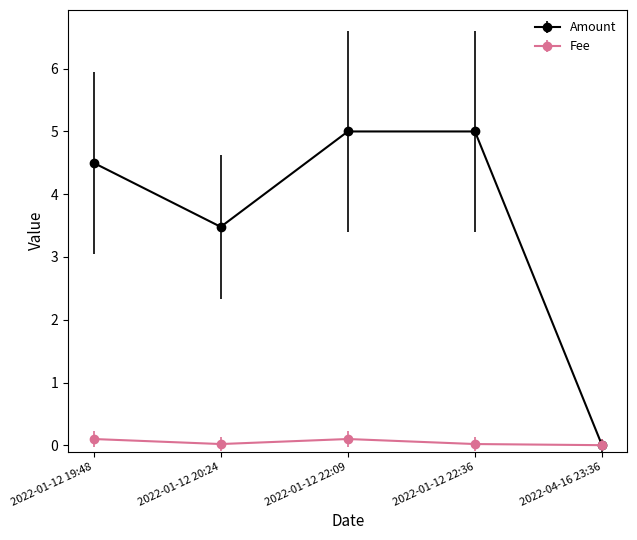

How many distinct data groups are displayed?

2